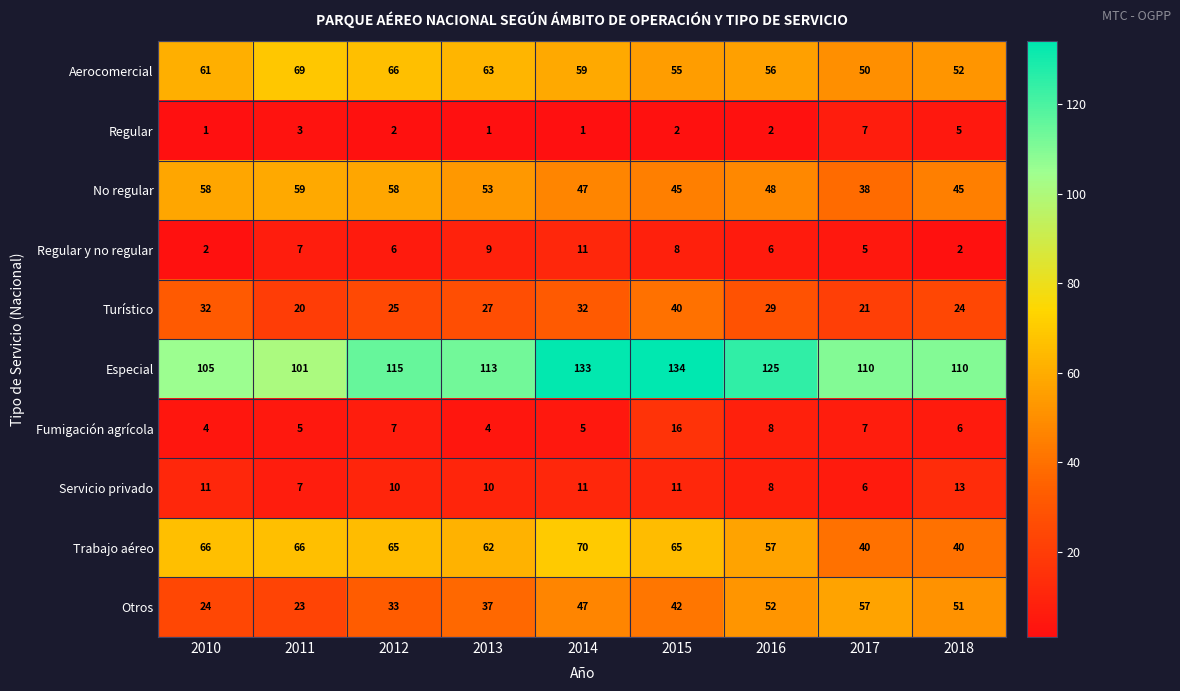

What is the lowest value of the Fumigación agrícola series?

4